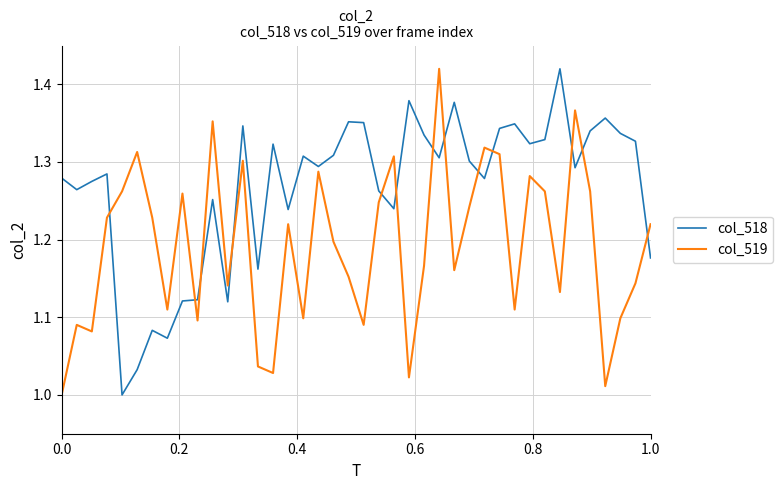

Rank the series by their average value, from lowest to highest.

col_519, col_518